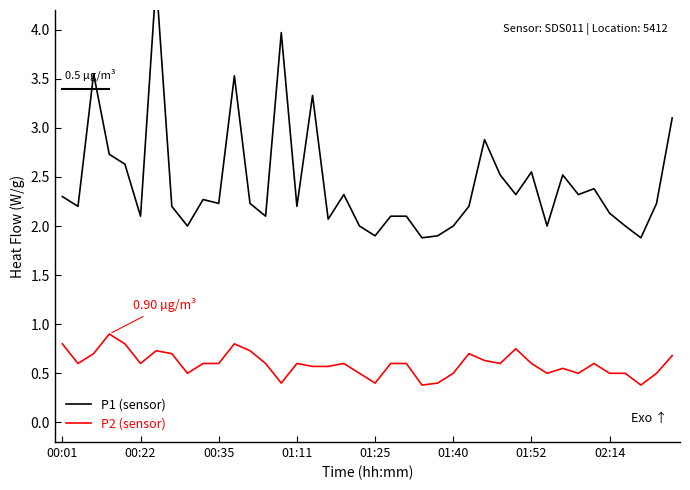

What is the highest value of the P2 (sensor) series?

0.9